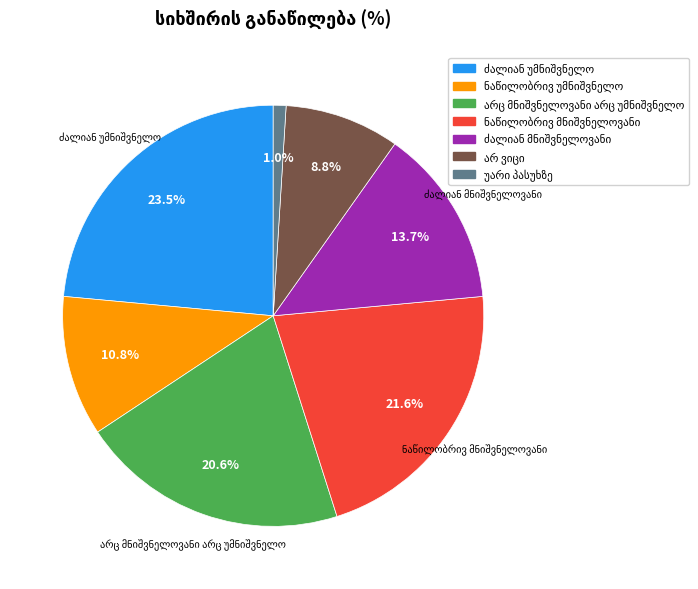

Does any single category account for the majority?

No